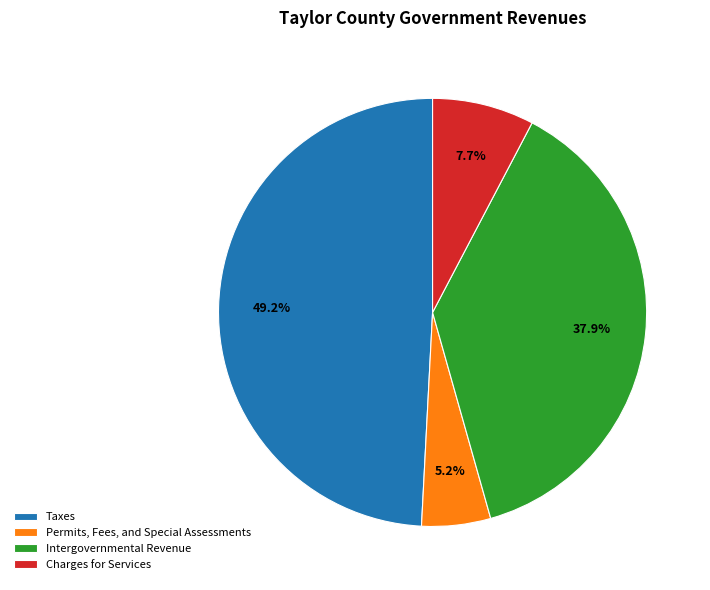

True or false: Taxes accounts for 49% of the total.

True